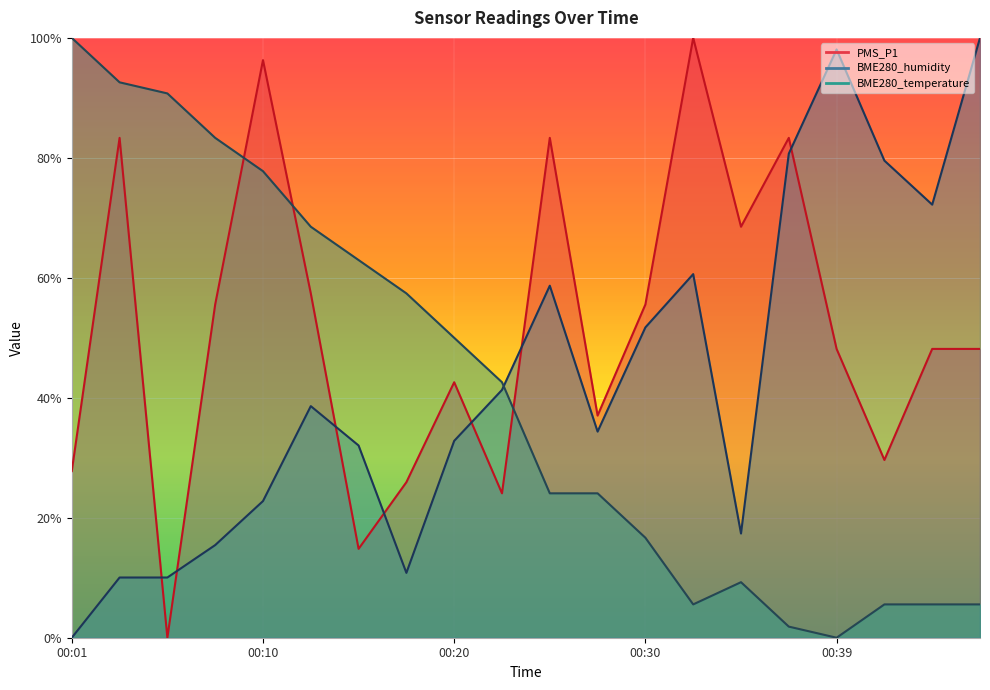

True or false: BME280_humidity and PMS_P1 cross at least once.

True